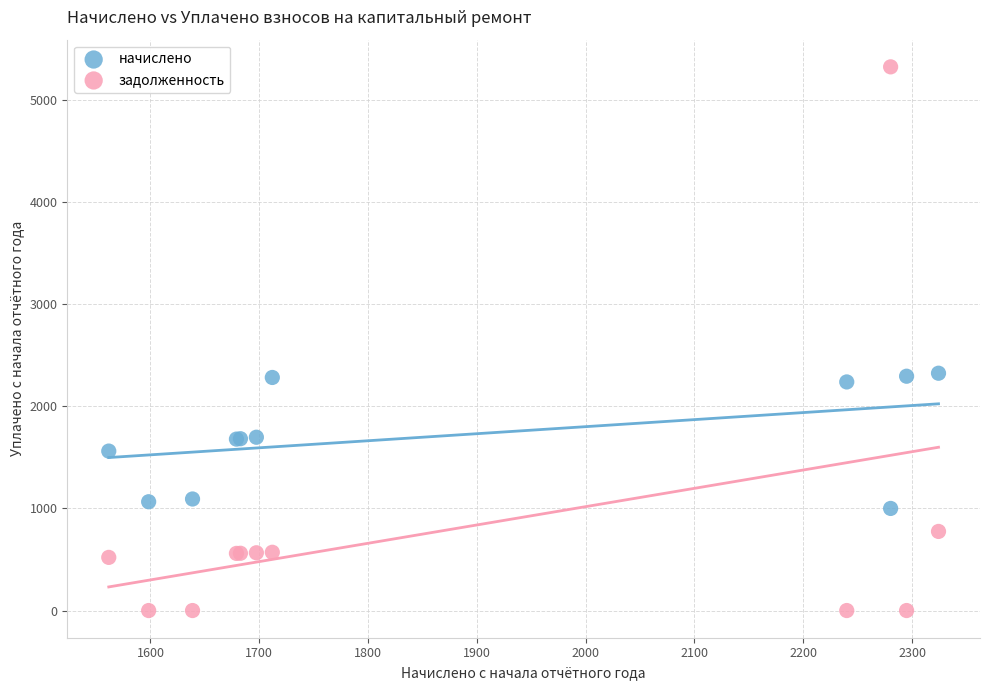

Which series has the widest spread of Y values?

задолженность